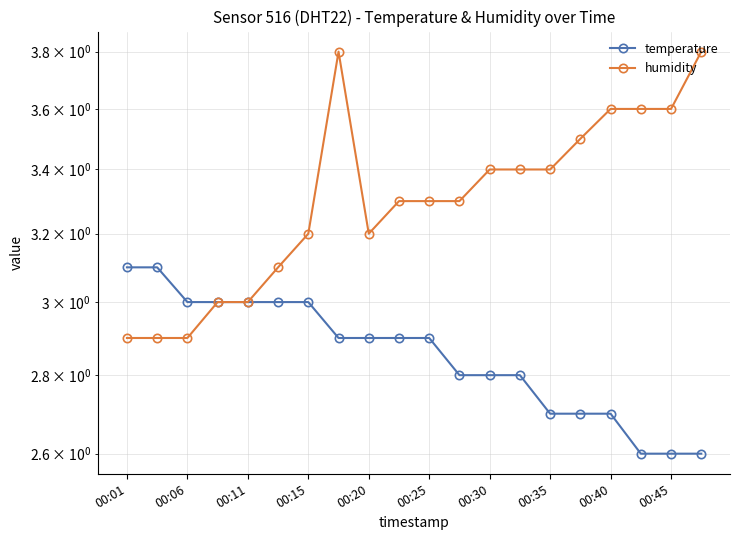

The value of humidity at 00:01 is 2.9. True or false?

True